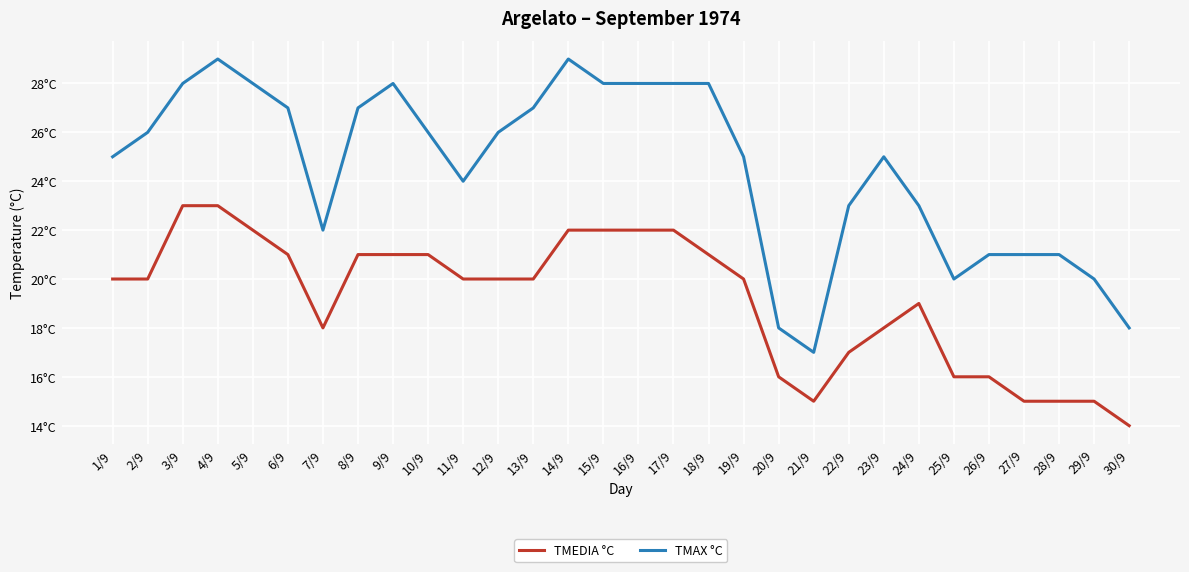

What are all the series names shown in the legend?

TMEDIA °C, TMAX °C